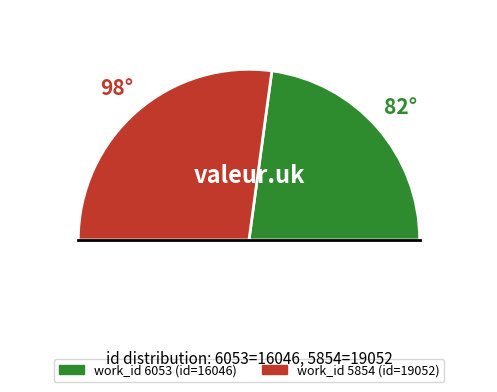

The 6053 slice represents 46% of the pie. True or false?

True